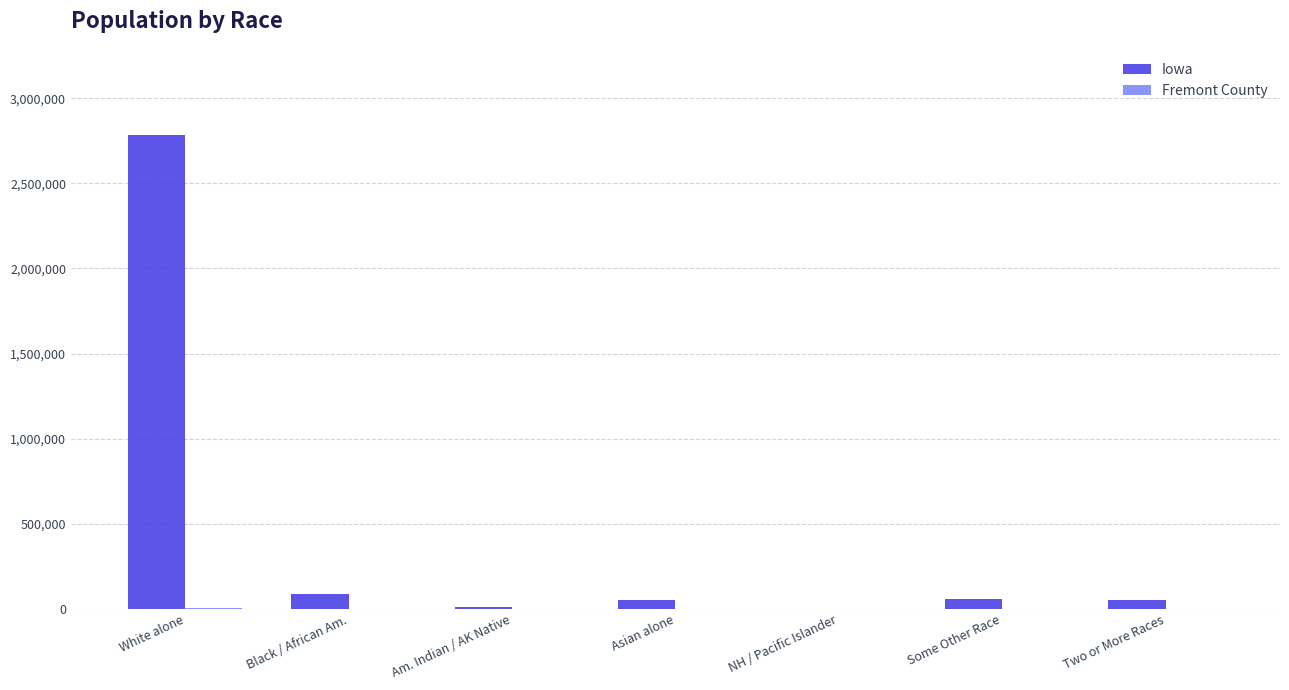

Where is Iowa nearest to the value 1391782?

Black / African Am.